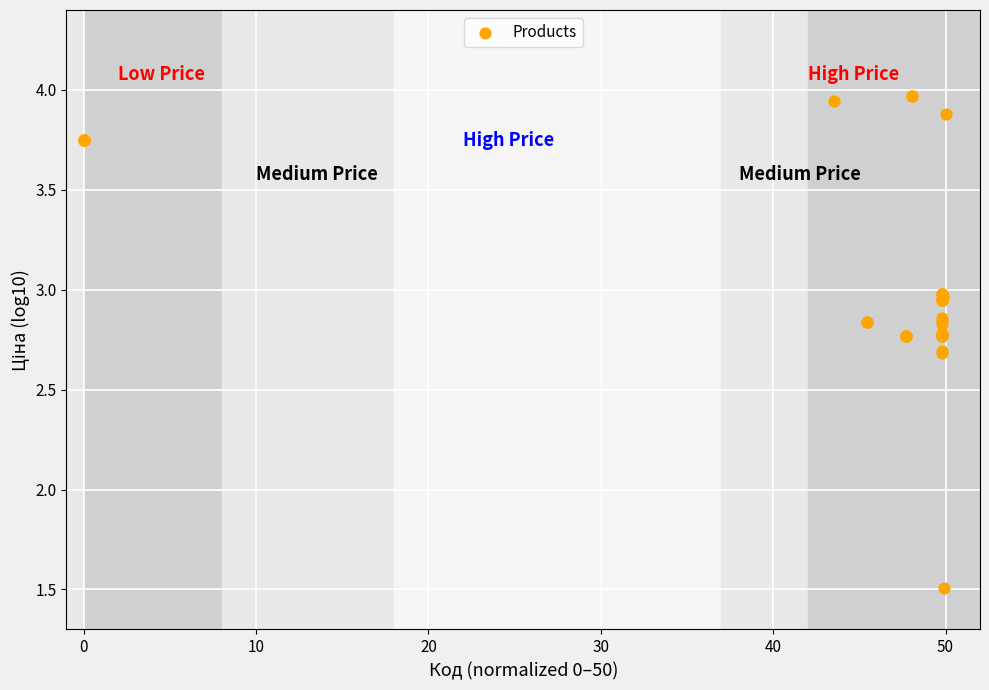

What Y value in the scatter plot is closest to 2?

1.5